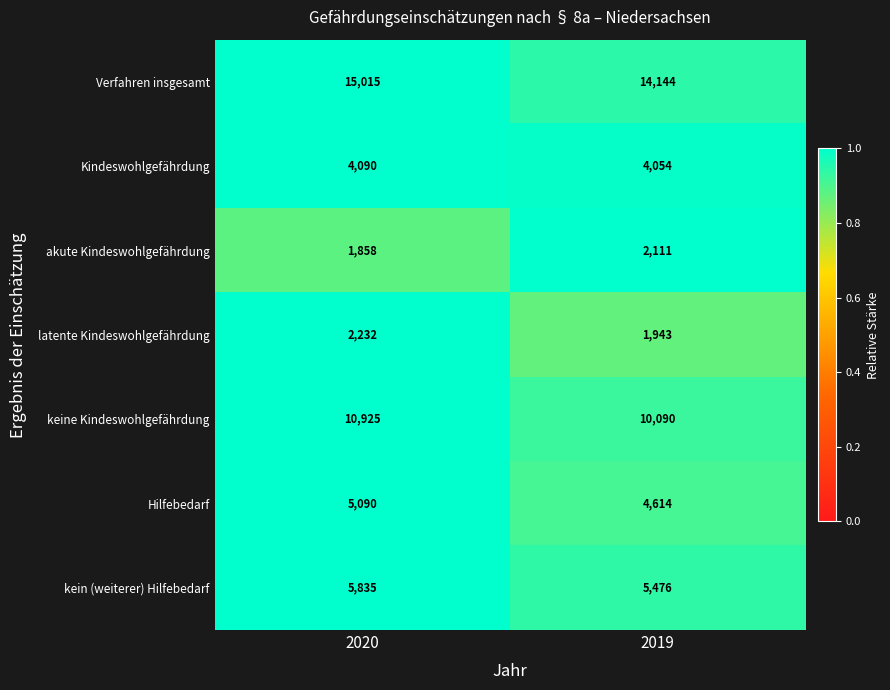

True or false: Hilfebedarf has a value of 6747 at 2020.

False